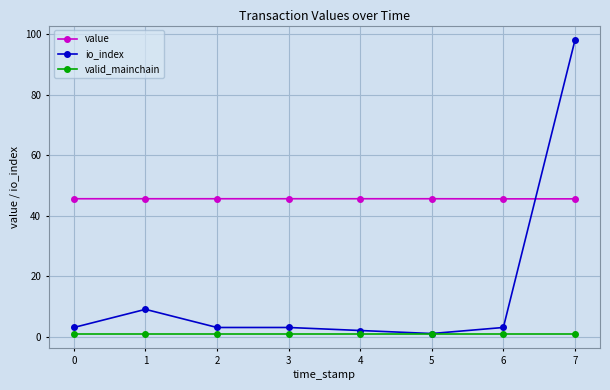

True or false: value and valid_mainchain intersect in this chart.

False